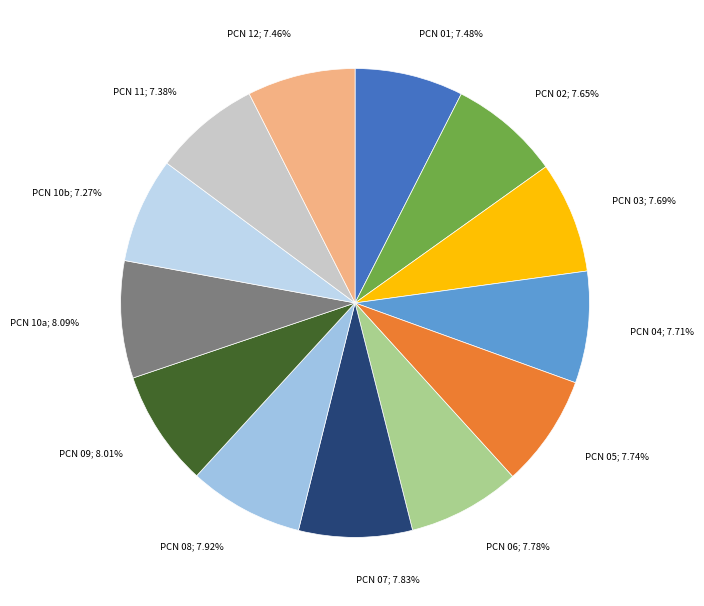

Is the sum of PCN 05; 7.74% and PCN 01; 7.48% greater than half?

No